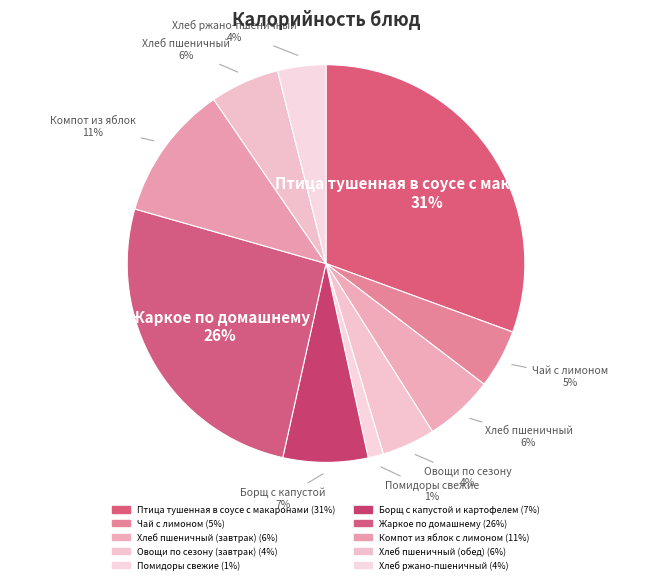

Count the number of slices in the pie.

10